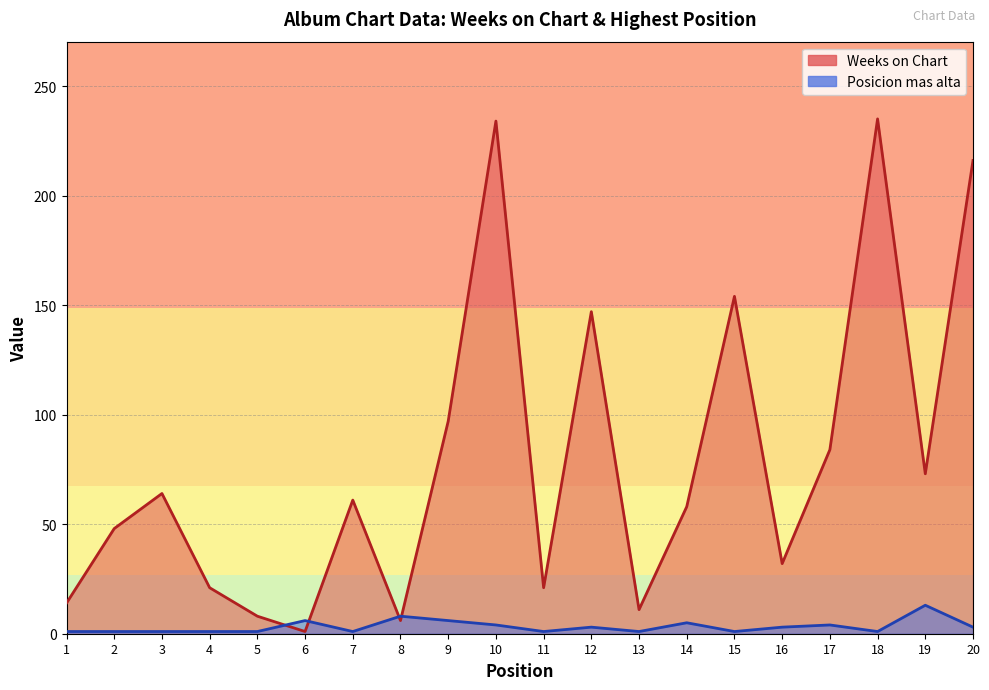

At 9, list the series in order from smallest to largest.

Posicion mas alta, Weeks on Chart